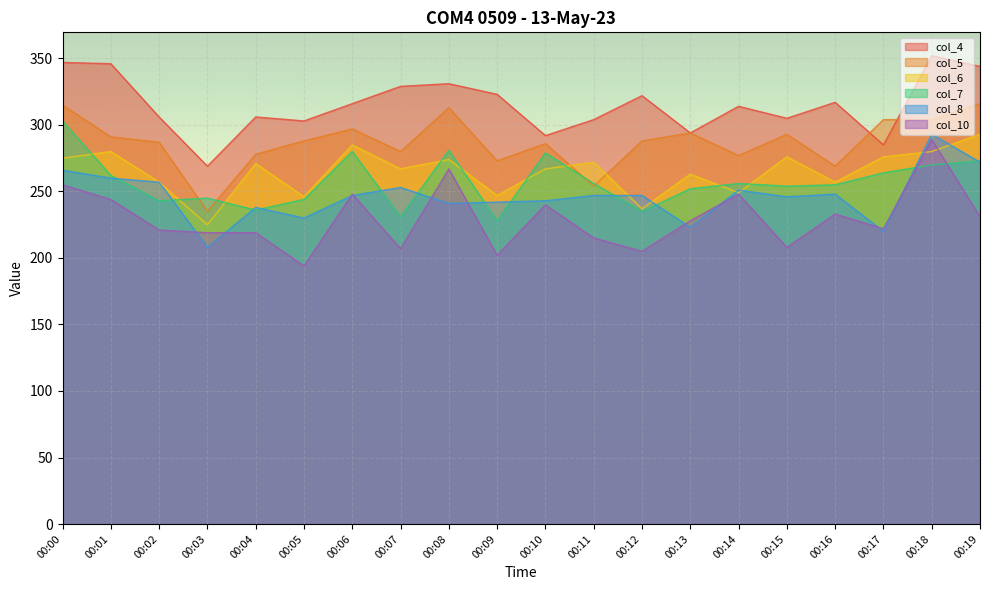

In col_6, how many points are lower than both neighbors (excluding endpoints)?

7